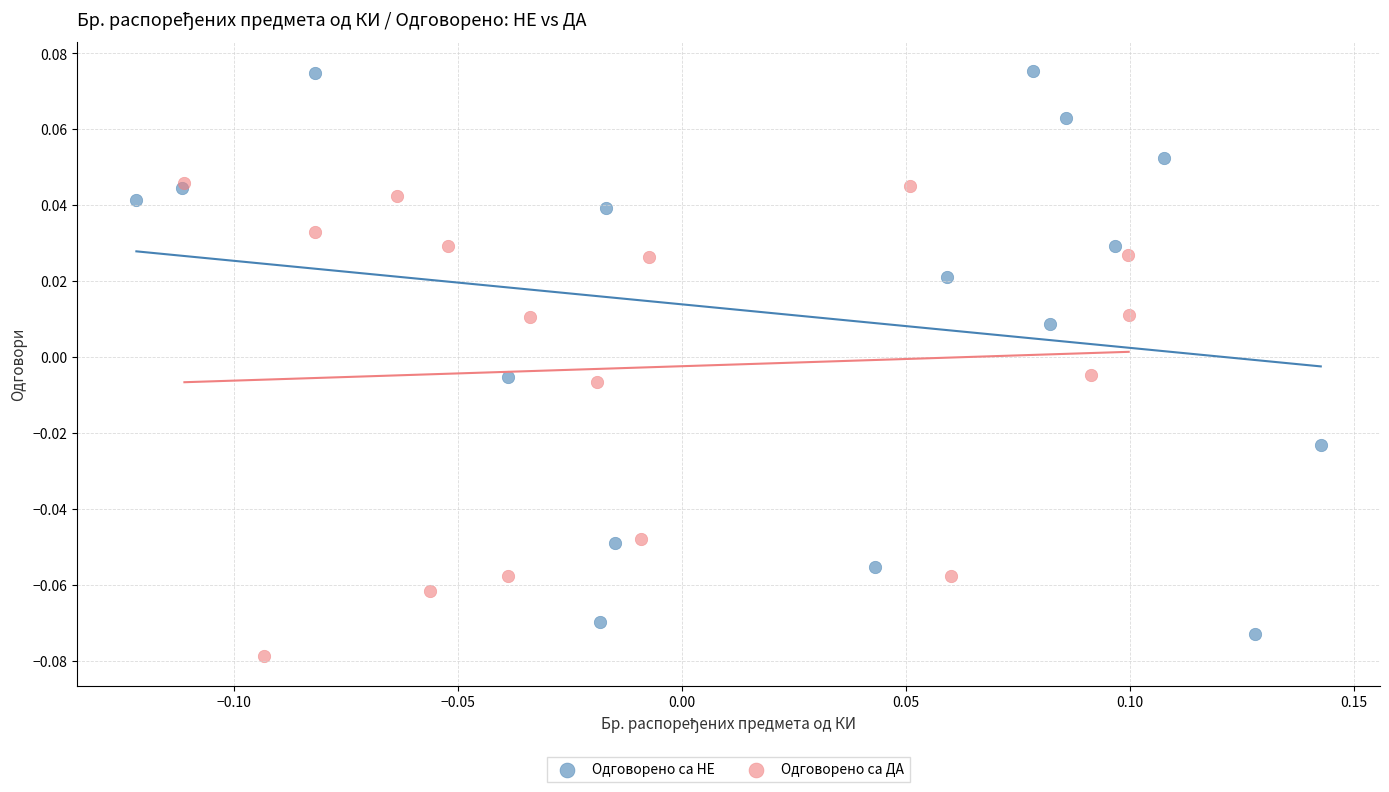

Which series contains the lowest Y value?

Одговорено са ДА